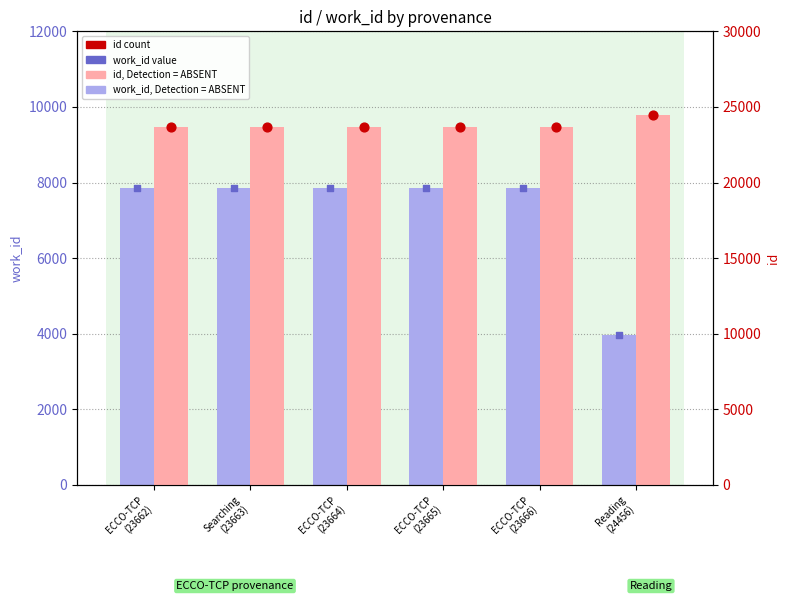

Which series reaches the minimum Y coordinate?

work_id